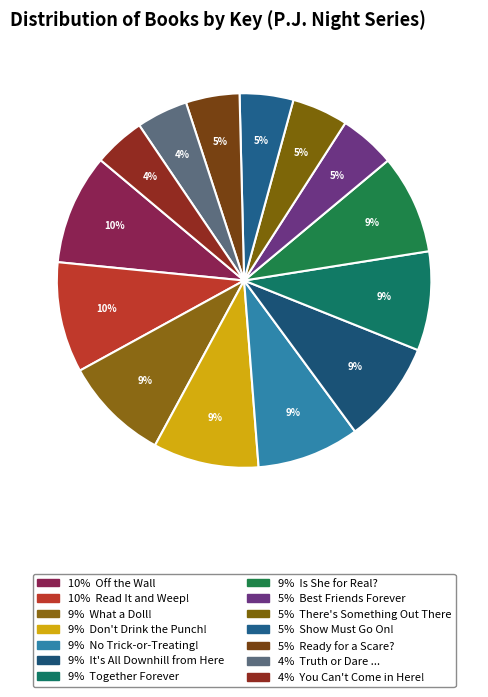

How many slices are in this pie chart?

14